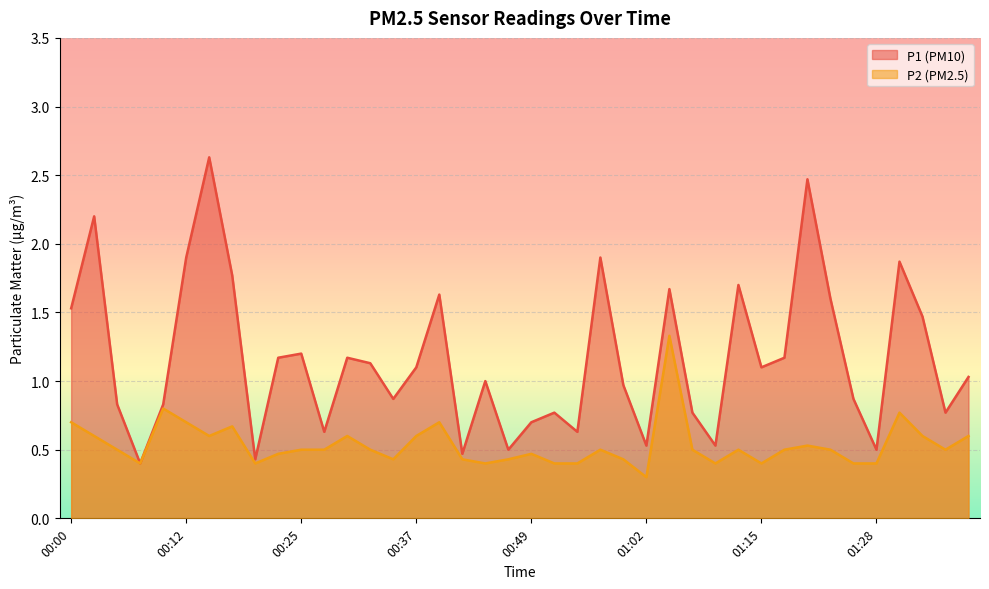

In P1, how many points are lower than both neighbors (excluding endpoints)?

12